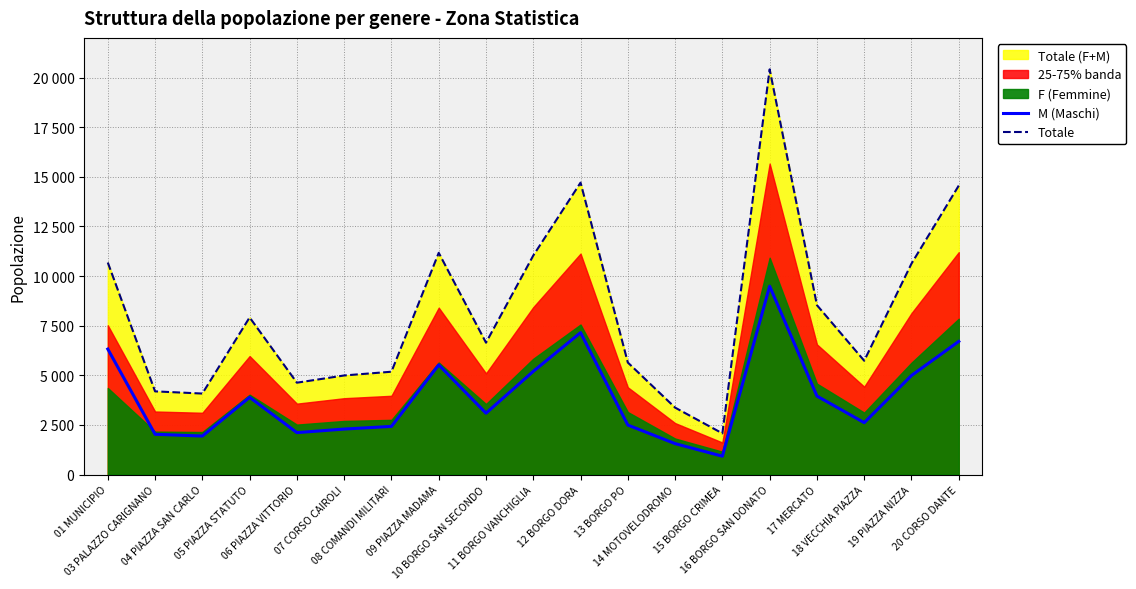

How many values in the M (Maschi) series exceed 3090?

9